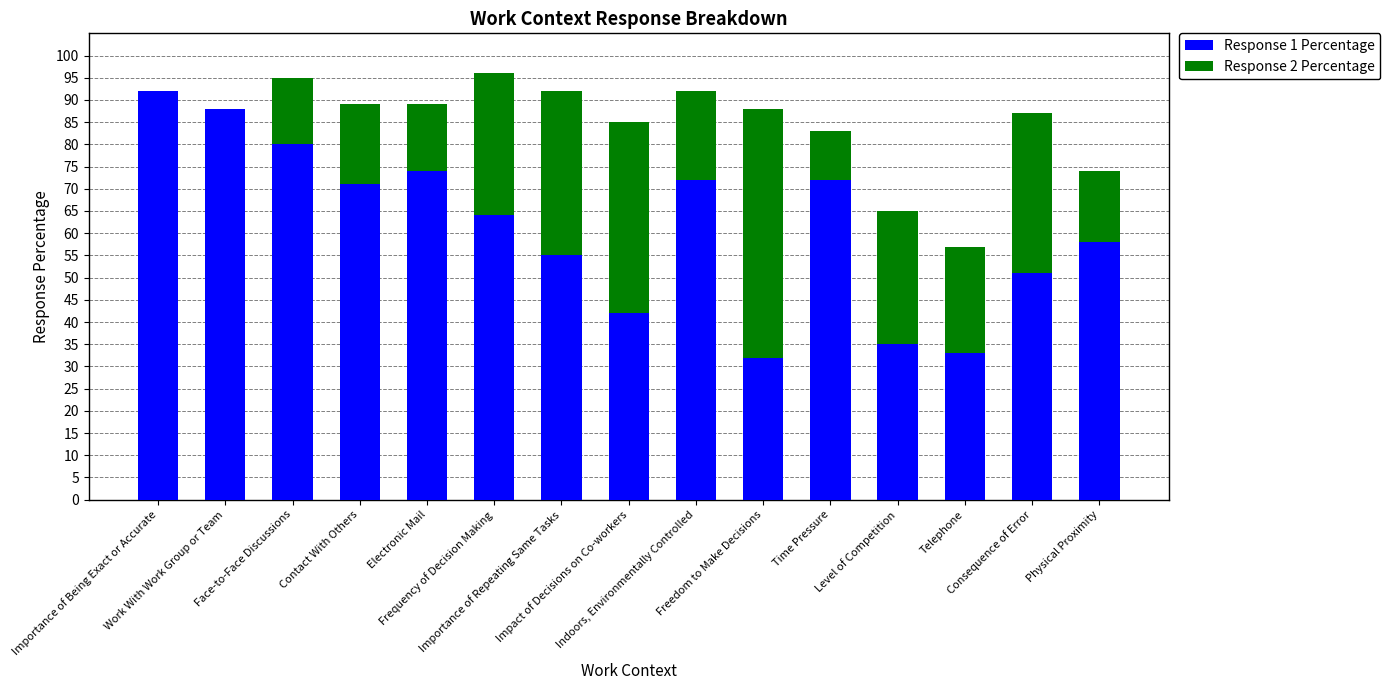

Does the chart contain stacked bars?

Yes